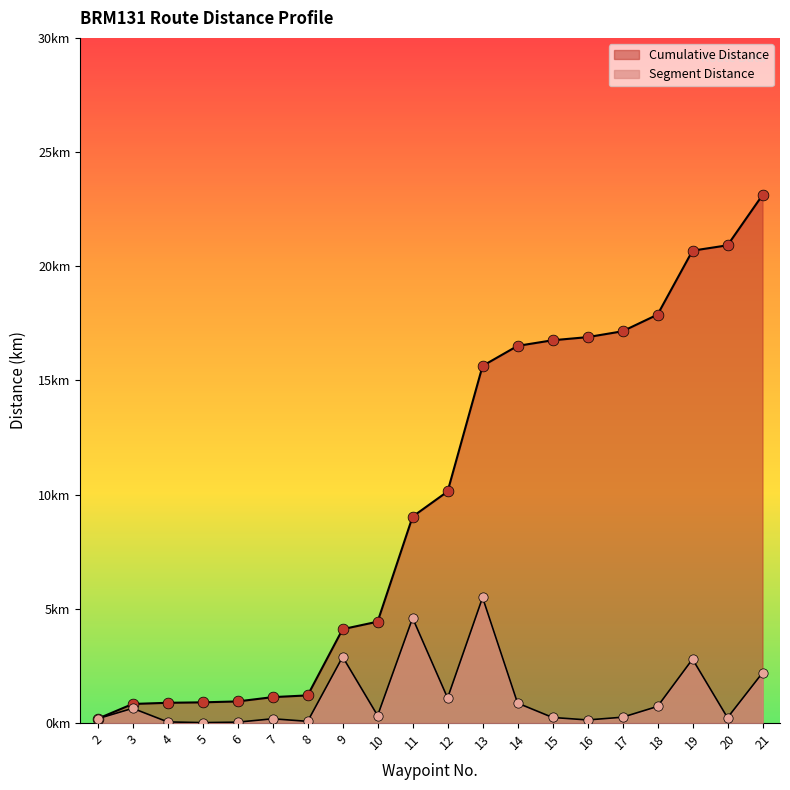

Which series contains the highest Y value?

Cumulative Distance